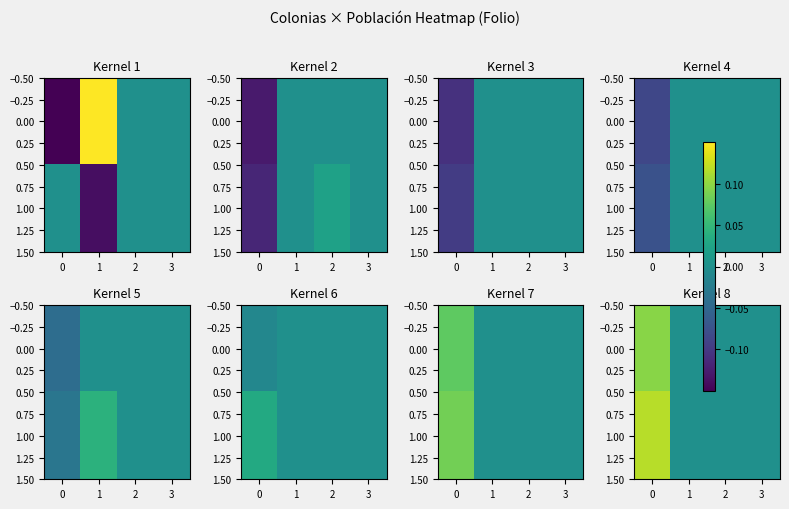

What is the difference between the maximum and minimum values in the 0.00 series?

0.1